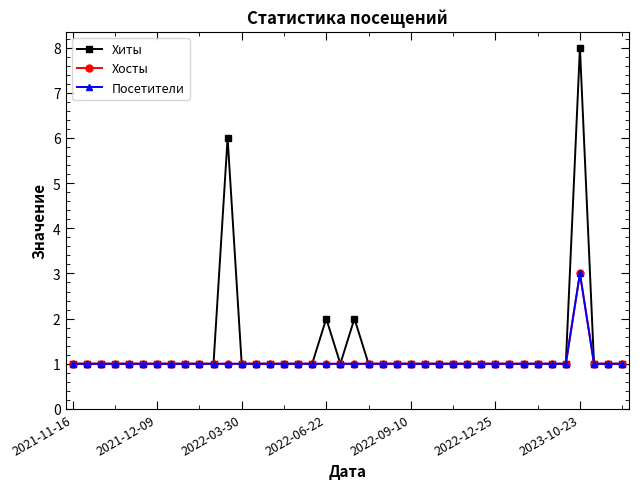

Does the chart have visible grid lines?

No